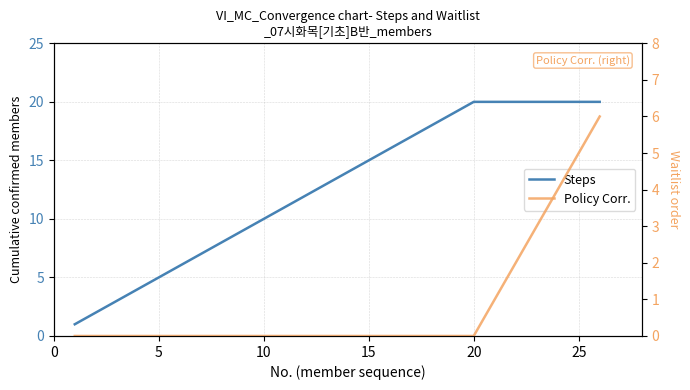

Is it true that Policy Corr. equals -2 at 15?

False